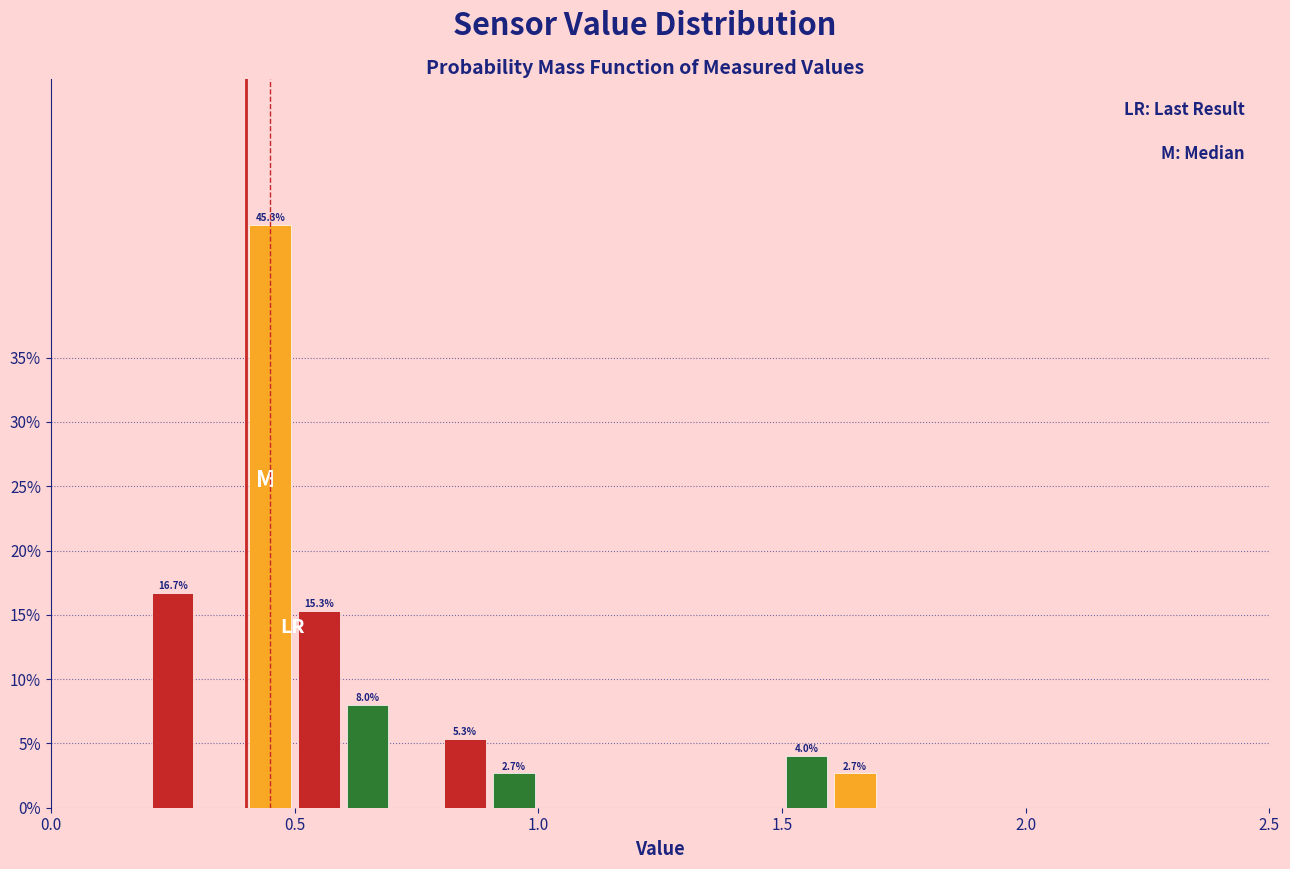

Read against the x-axis, roughly where is the centre of the tallest bar?

0.45